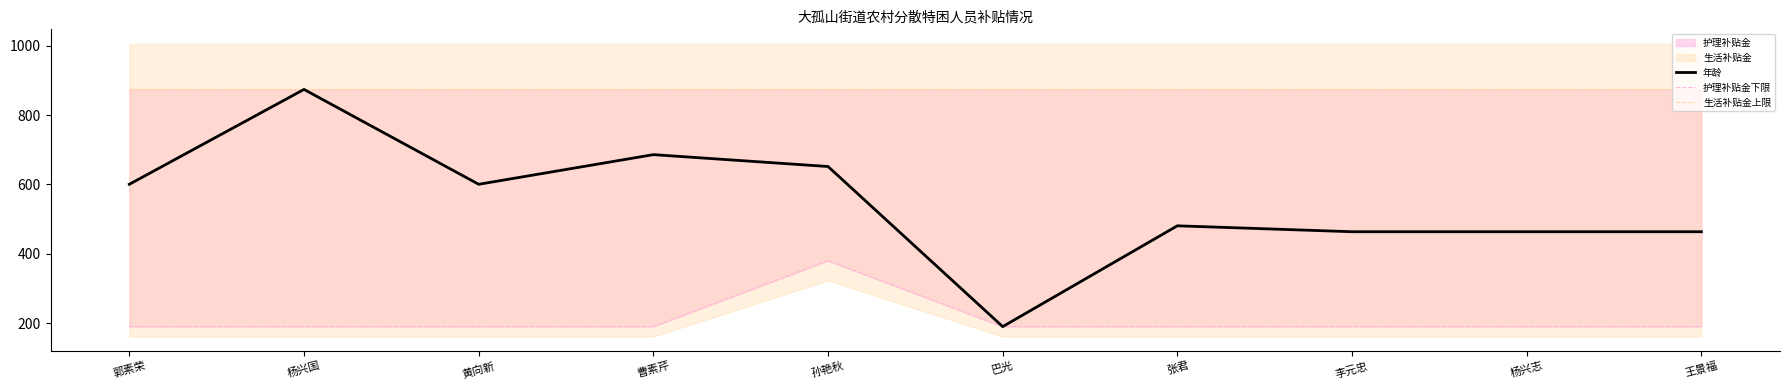

Reading left to right, extract all data points from this chart.

年龄: 郭素荣=600.4	杨兴国=874.0	黄向新=600.4	曹素芹=685.9	孙艳秋=651.7	巴光=190.0	张君=480.7	李元忠=463.6	杨兴志=463.6	王景福=463.6
护理补贴金下限: 郭素荣=190.0	杨兴国=190.0	黄向新=190.0	曹素芹=190.0	孙艳秋=380.0	巴光=190.0	张君=190.0	李元忠=190.0	杨兴志=190.0	王景福=190.0
生活补贴金上限: 郭素荣=874.0	杨兴国=874.0	黄向新=874.0	曹素芹=874.0	孙艳秋=874.0	巴光=874.0	张君=874.0	李元忠=874.0	杨兴志=874.0	王景福=874.0